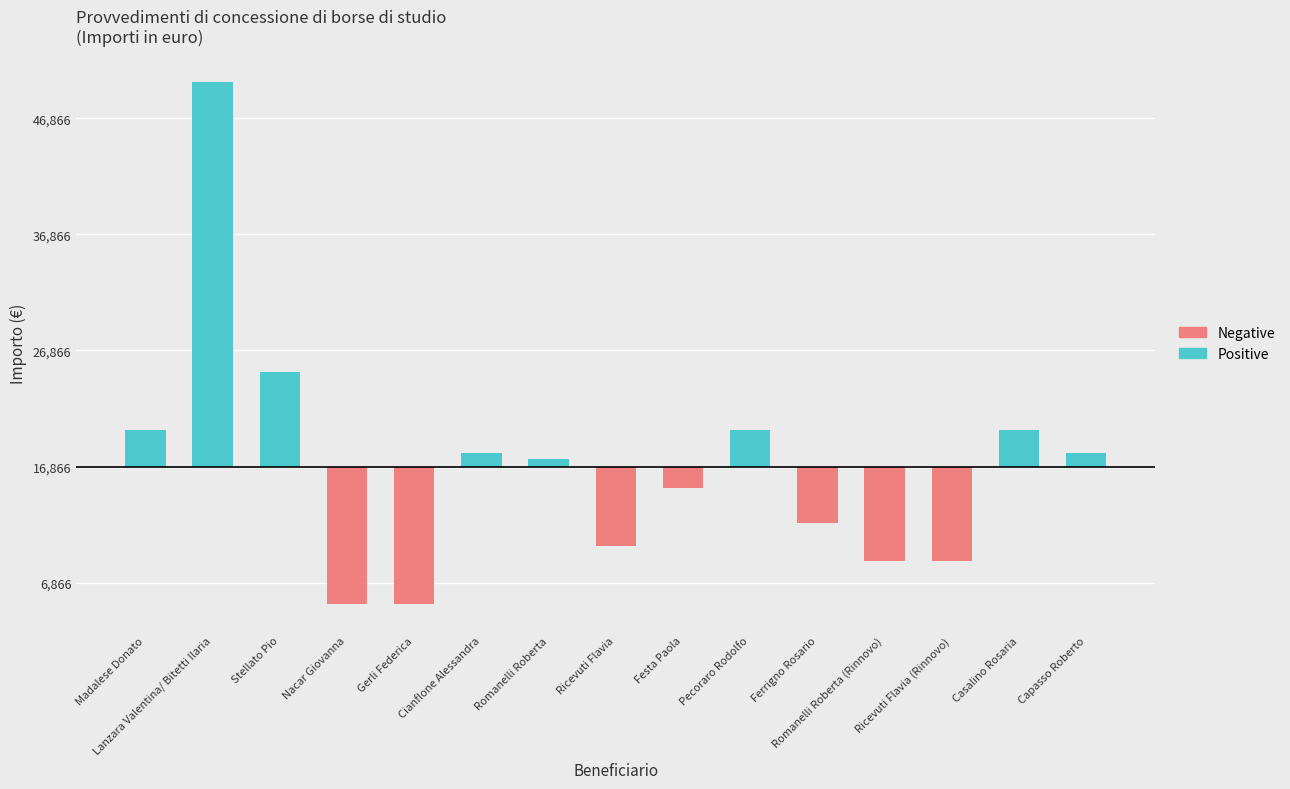

At which label does the data first exceed 17500?

Madalese Donato